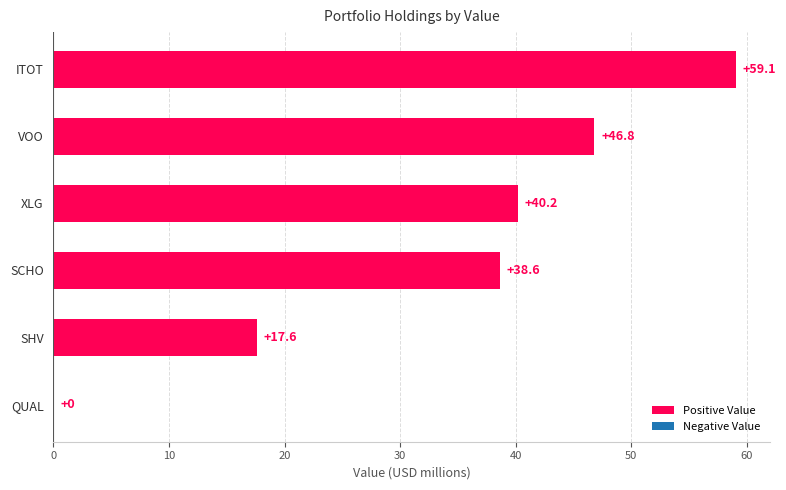

Is it true that the value at XLG is 40.2?

True